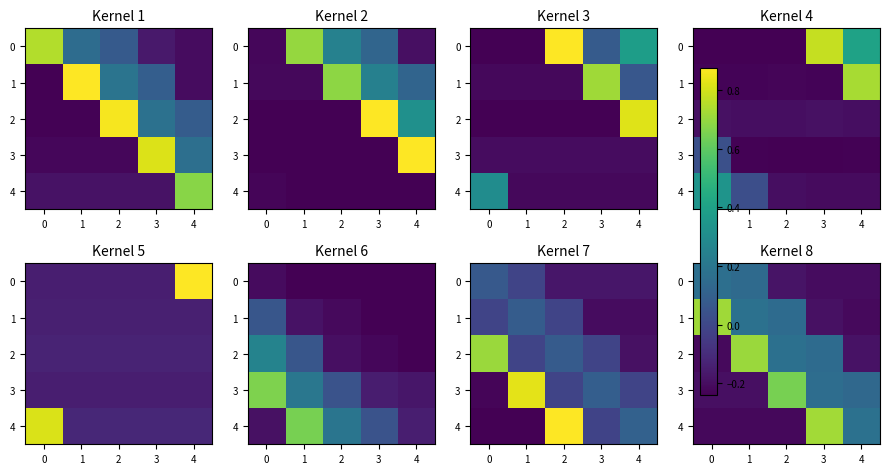

Rank the series by their maximum value, from highest to lowest.

row_4, row_1, row_2, row_3, row_0